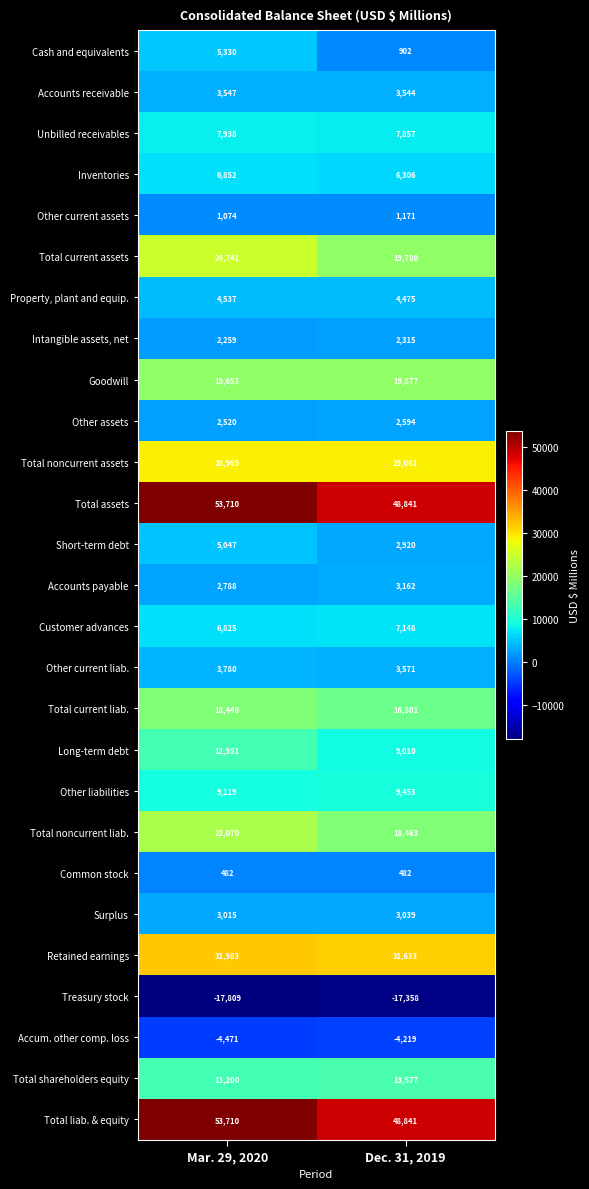

What is the minimum value shown in the chart?

-17809